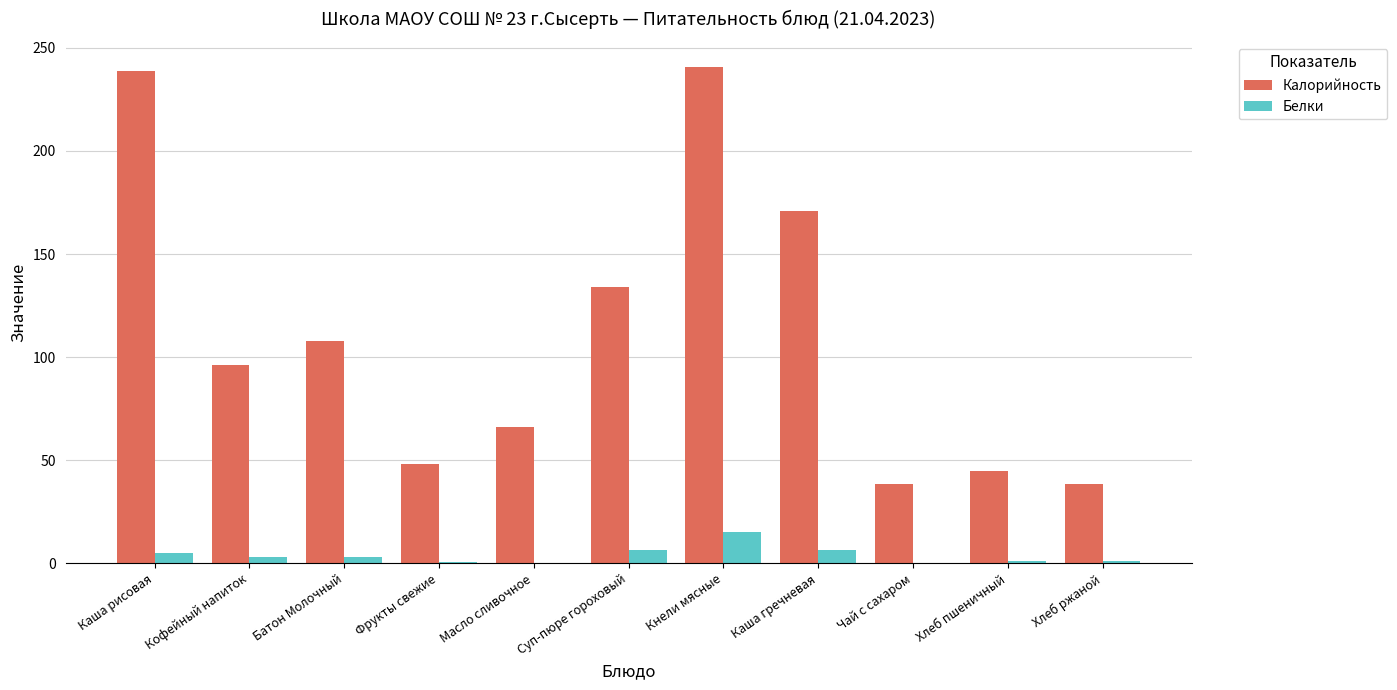

Does the chart contain stacked bars?

No